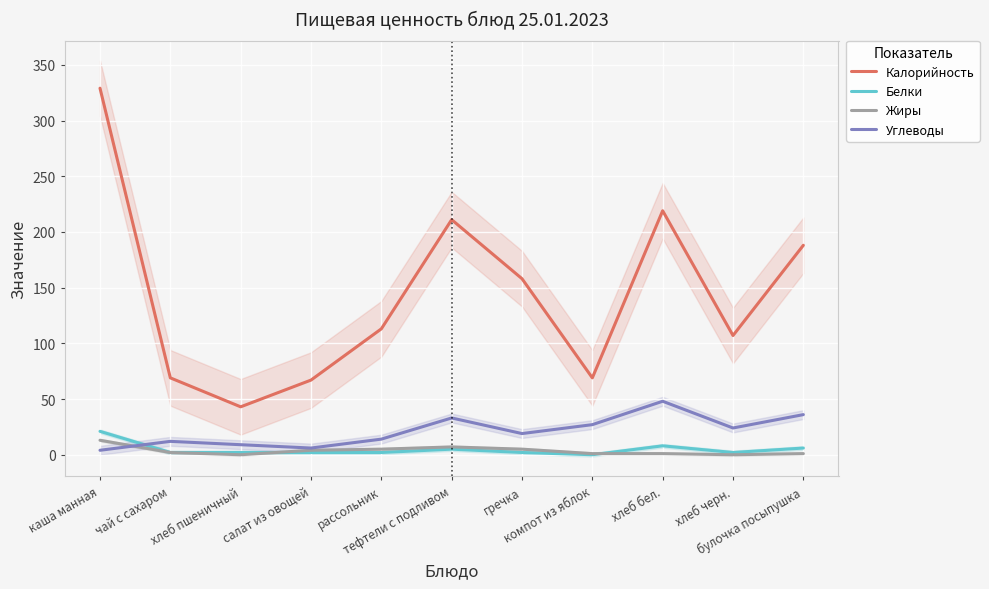

True or false: Калорийность and Углеводы intersect in this chart.

False